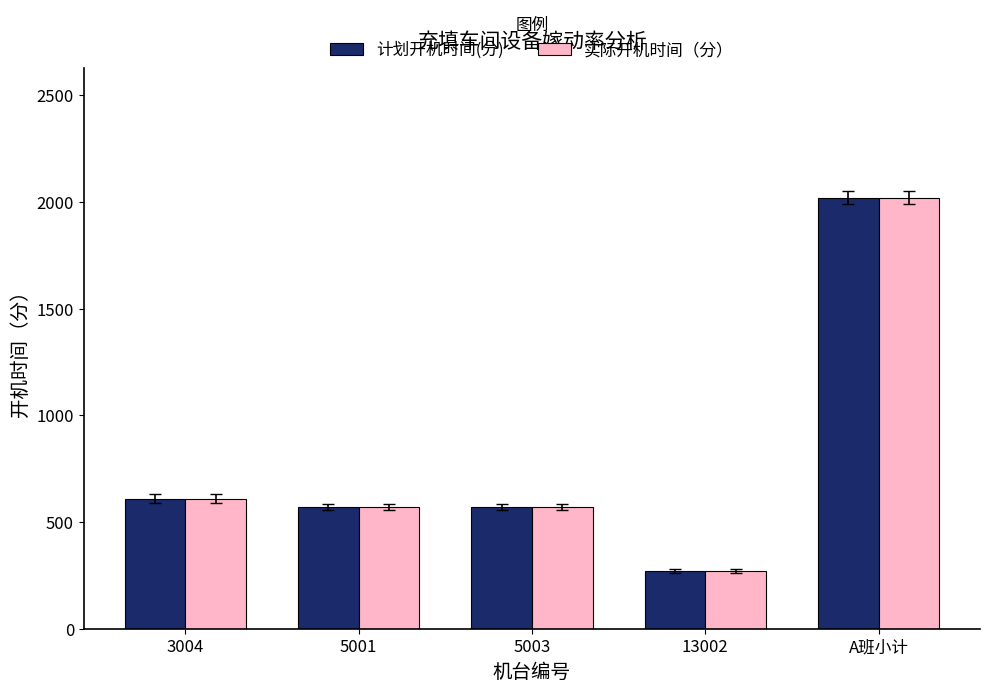

What is the total value across all series at 3004?

1220